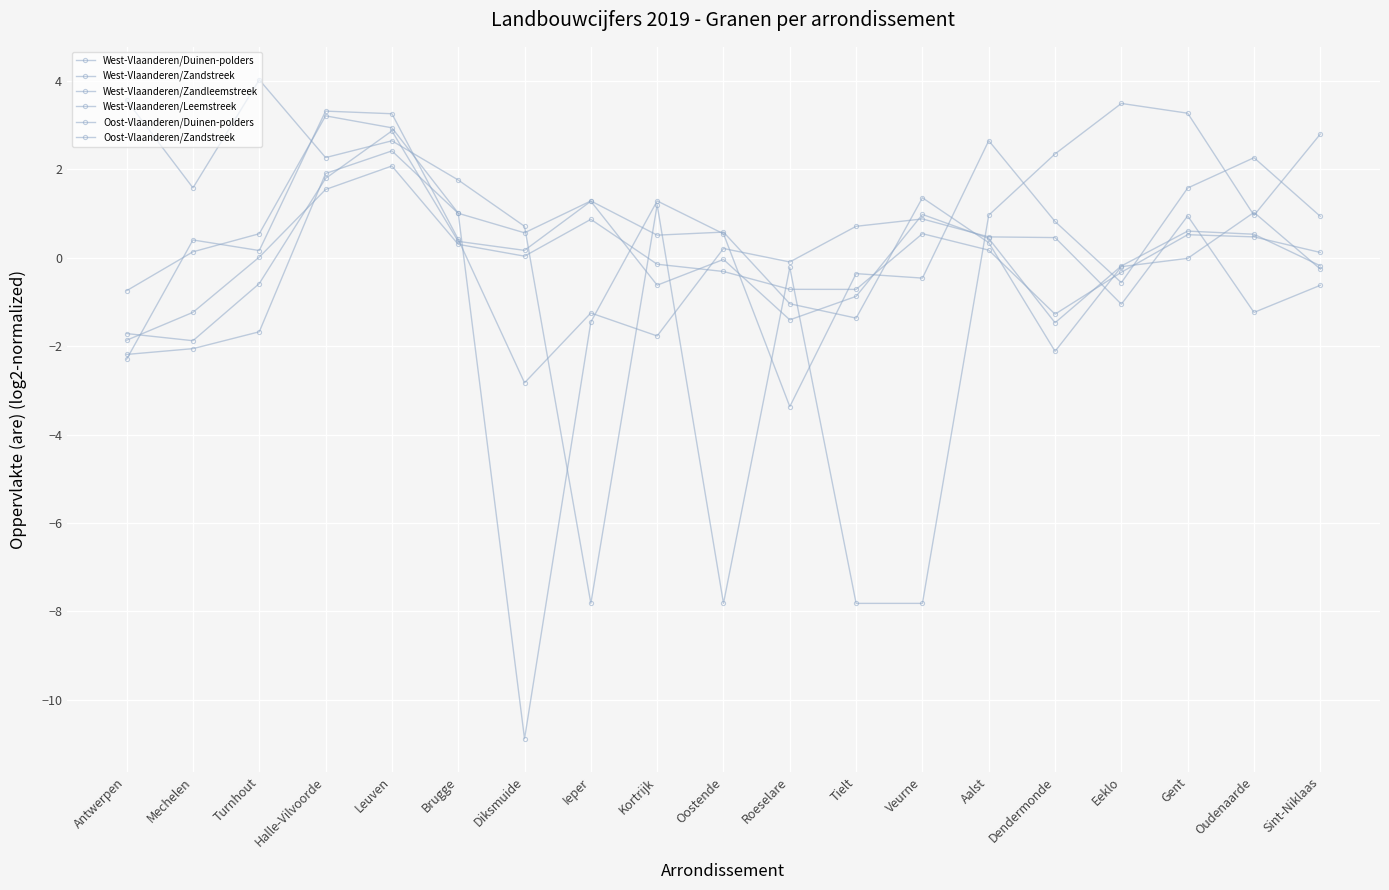

How many data points does each series have?

19